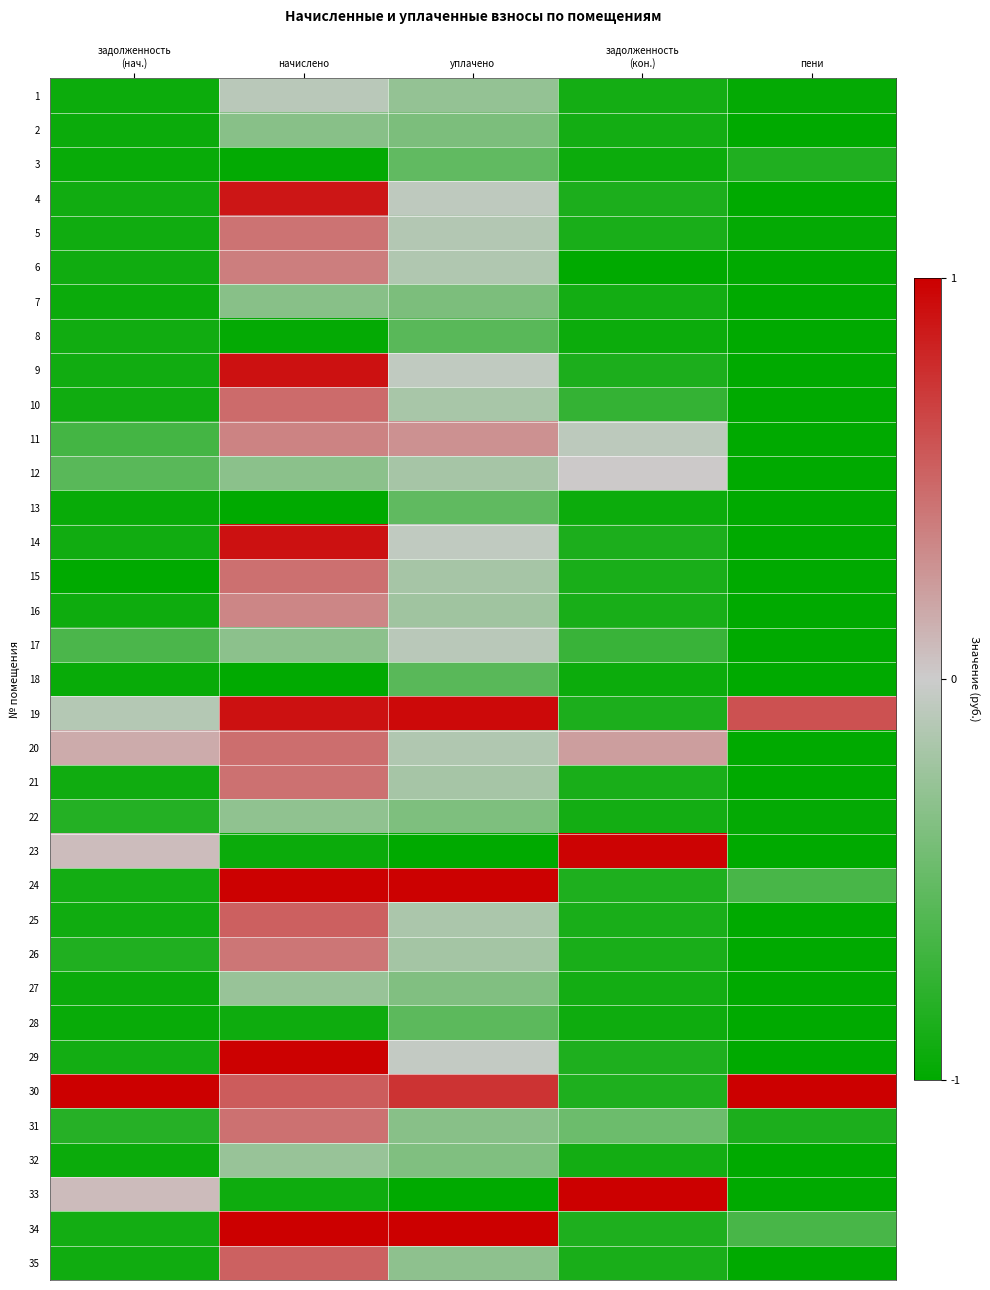

Reading left to right, extract all data points from this chart.

1: задолженность
(нач.)=-0.9	начислено=-0.1	уплачено=-0.3	задолженность
(кон.)=-0.9	пени=-1.0
2: задолженность
(нач.)=-0.9	начислено=-0.3	уплачено=-0.4	задолженность
(кон.)=-0.9	пени=-1.0
3: задолженность
(нач.)=-1.0	начислено=-1.0	уплачено=-0.5	задолженность
(кон.)=-0.9	пени=-0.8
4: задолженность
(нач.)=-0.9	начислено=0.9	уплачено=-0.1	задолженность
(кон.)=-0.9	пени=-1.0
5: задолженность
(нач.)=-0.9	начислено=0.4	уплачено=-0.1	задолженность
(кон.)=-0.9	пени=-1.0
6: задолженность
(нач.)=-0.9	начислено=0.4	уплачено=-0.1	задолженность
(кон.)=-1.0	пени=-1.0
7: задолженность
(нач.)=-0.9	начислено=-0.3	уплачено=-0.4	задолженность
(кон.)=-0.9	пени=-1.0
8: задолженность
(нач.)=-0.9	начислено=-1.0	уплачено=-0.6	задолженность
(кон.)=-0.9	пени=-1.0
9: задолженность
(нач.)=-0.9	начислено=0.9	уплачено=-0.1	задолженность
(кон.)=-0.9	пени=-1.0
10: задолженность
(нач.)=-0.9	начислено=0.5	уплачено=-0.2	задолженность
(кон.)=-0.7	пени=-1.0
11: задолженность
(нач.)=-0.7	начислено=0.4	уплачено=0.3	задолженность
(кон.)=-0.1	пени=-1.0
12: задолженность
(нач.)=-0.6	начислено=-0.3	уплачено=-0.2	задолженность
(кон.)=0.0	пени=-1.0
13: задолженность
(нач.)=-1.0	начислено=-1.0	уплачено=-0.5	задолженность
(кон.)=-0.9	пени=-1.0
14: задолженность
(нач.)=-0.9	начислено=0.9	уплачено=-0.1	задолженность
(кон.)=-0.9	пени=-1.0
15: задолженность
(нач.)=-1.0	начислено=0.5	уплачено=-0.2	задолженность
(кон.)=-0.9	пени=-1.0
16: задолженность
(нач.)=-0.9	начислено=0.3	уплачено=-0.2	задолженность
(кон.)=-0.9	пени=-1.0
17: задолженность
(нач.)=-0.6	начислено=-0.3	уплачено=-0.1	задолженность
(кон.)=-0.7	пени=-1.0
18: задолженность
(нач.)=-1.0	начислено=-1.0	уплачено=-0.6	задолженность
(кон.)=-0.9	пени=-1.0
19: задолженность
(нач.)=-0.1	начислено=0.9	уплачено=1.0	задолженность
(кон.)=-0.9	пени=0.6
20: задолженность
(нач.)=0.2	начислено=0.5	уплачено=-0.1	задолженность
(кон.)=0.2	пени=-1.0
21: задолженность
(нач.)=-0.9	начислено=0.4	уплачено=-0.2	задолженность
(кон.)=-0.9	пени=-1.0
22: задолженность
(нач.)=-0.8	начислено=-0.3	уплачено=-0.4	задолженность
(кон.)=-0.9	пени=-1.0
23: задолженность
(нач.)=0.1	начислено=-0.9	уплачено=-1.0	задолженность
(кон.)=1.0	пени=-1.0
24: задолженность
(нач.)=-0.9	начислено=1.0	уплачено=1.0	задолженность
(кон.)=-0.8	пени=-0.6
25: задолженность
(нач.)=-0.9	начислено=0.5	уплачено=-0.2	задолженность
(кон.)=-0.9	пени=-1.0
26: задолженность
(нач.)=-0.8	начислено=0.4	уплачено=-0.2	задолженность
(кон.)=-0.9	пени=-1.0
27: задолженность
(нач.)=-0.9	начислено=-0.3	уплачено=-0.4	задолженность
(кон.)=-0.9	пени=-1.0
28: задолженность
(нач.)=-1.0	начислено=-0.9	уплачено=-0.5	задолженность
(кон.)=-0.9	пени=-1.0
29: задолженность
(нач.)=-0.9	начислено=1.0	уплачено=-0.0	задолженность
(кон.)=-0.8	пени=-1.0
30: задолженность
(нач.)=1.0	начислено=0.5	уплачено=0.7	задолженность
(кон.)=-0.8	пени=1.0
31: задолженность
(нач.)=-0.8	начислено=0.4	уплачено=-0.3	задолженность
(кон.)=-0.5	пени=-0.9
32: задолженность
(нач.)=-0.9	начислено=-0.3	уплачено=-0.4	задолженность
(кон.)=-0.9	пени=-1.0
33: задолженность
(нач.)=0.1	начислено=-0.9	уплачено=-1.0	задолженность
(кон.)=1.0	пени=-1.0
34: задолженность
(нач.)=-0.9	начислено=1.0	уплачено=1.0	задолженность
(кон.)=-0.8	пени=-0.6
35: задолженность
(нач.)=-0.9	начислено=0.5	уплачено=-0.3	задолженность
(кон.)=-0.9	пени=-1.0